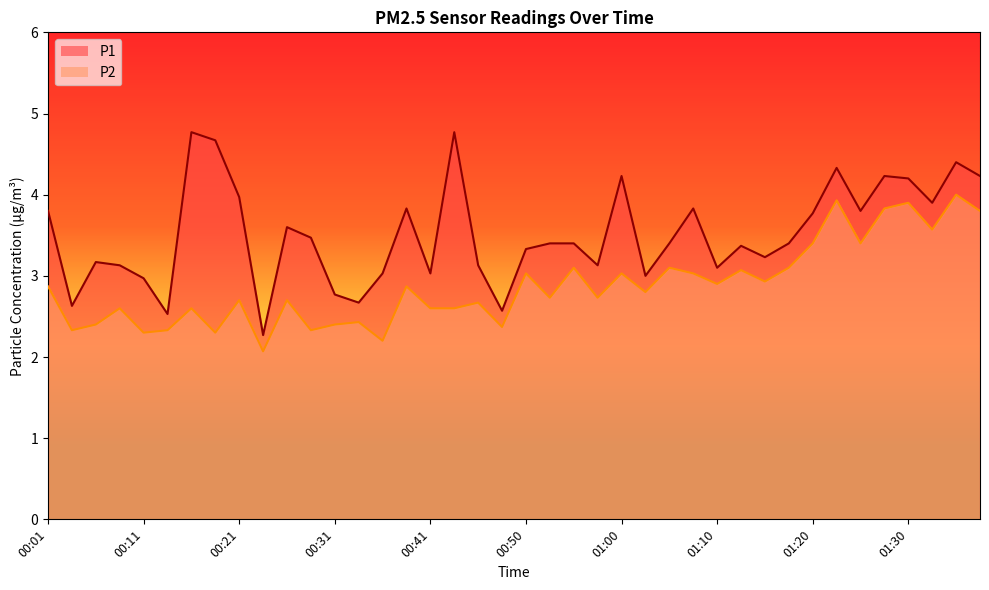

What is the total value across all series at 00:36?

5.2